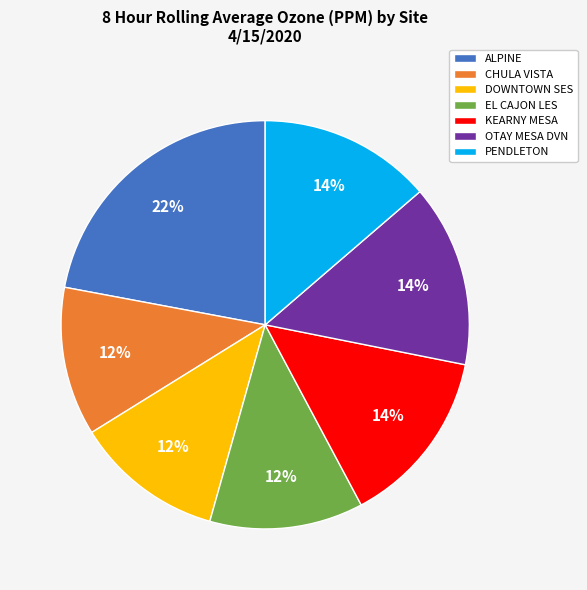

Do KEARNY MESA and EL CAJON LES together represent more than half of the pie?

No